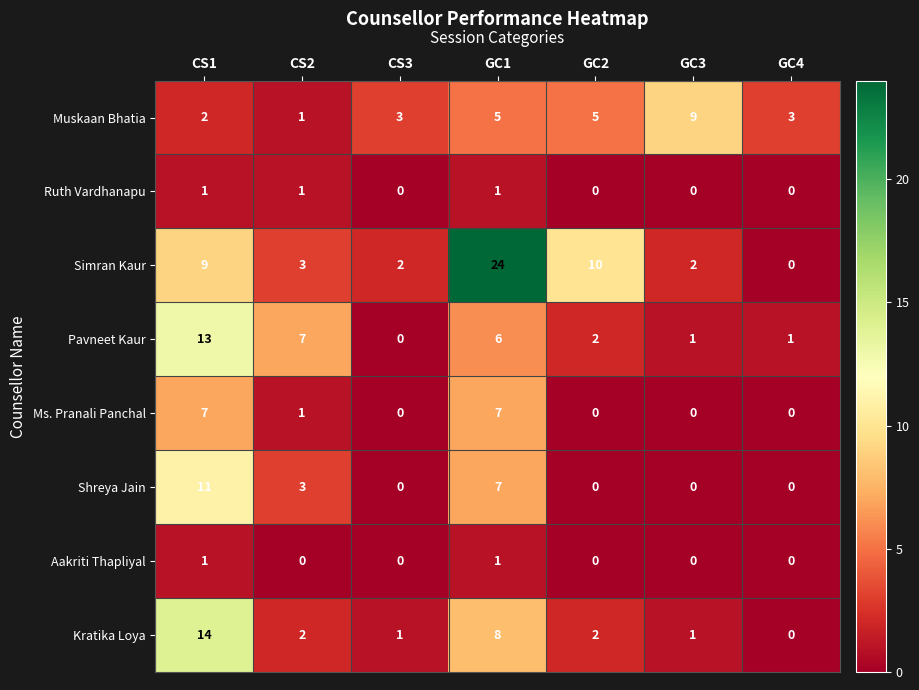

What is the sum of all Pavneet Kaur values?

30